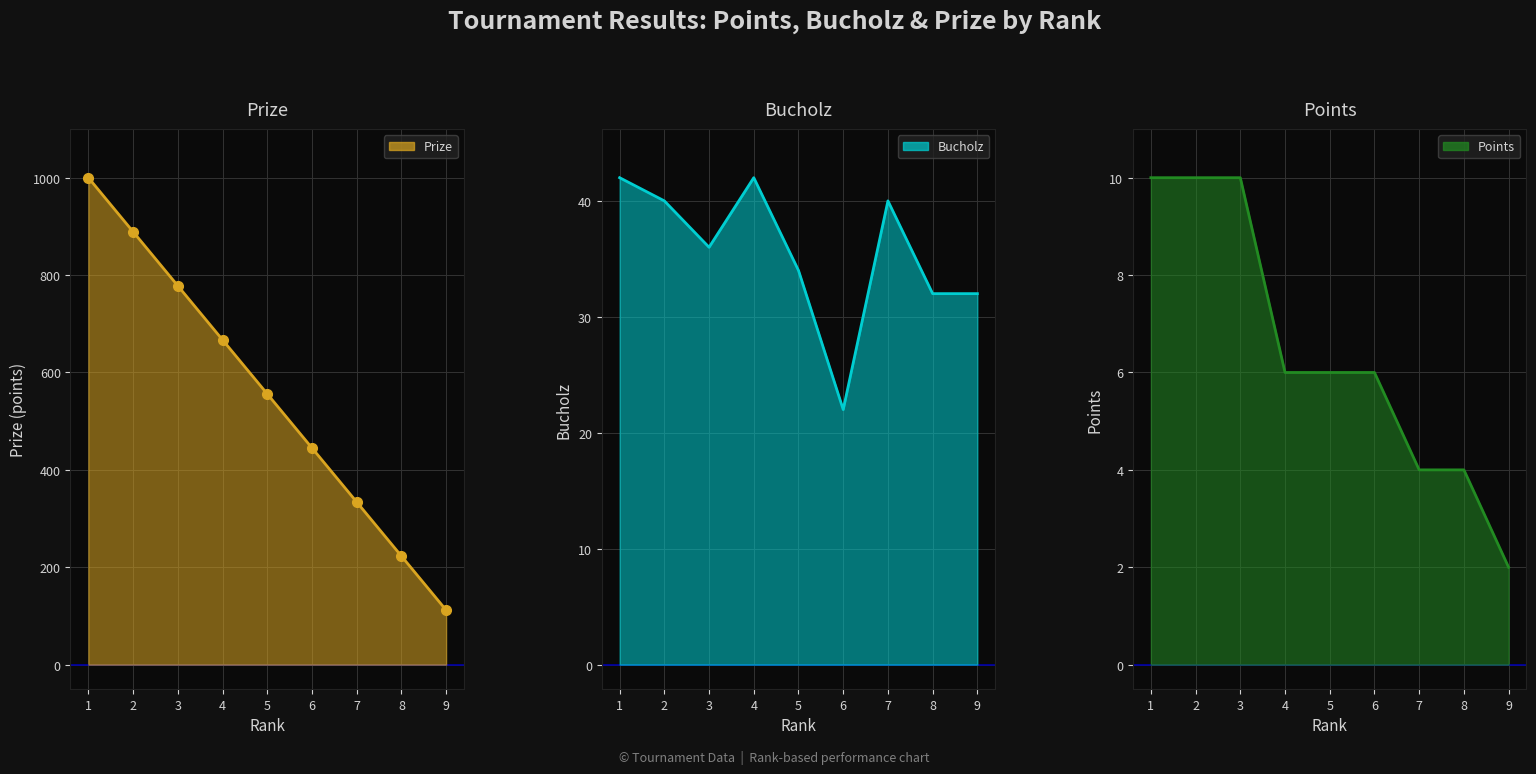

True or false: Prize and Bucholz cross at least once.

False